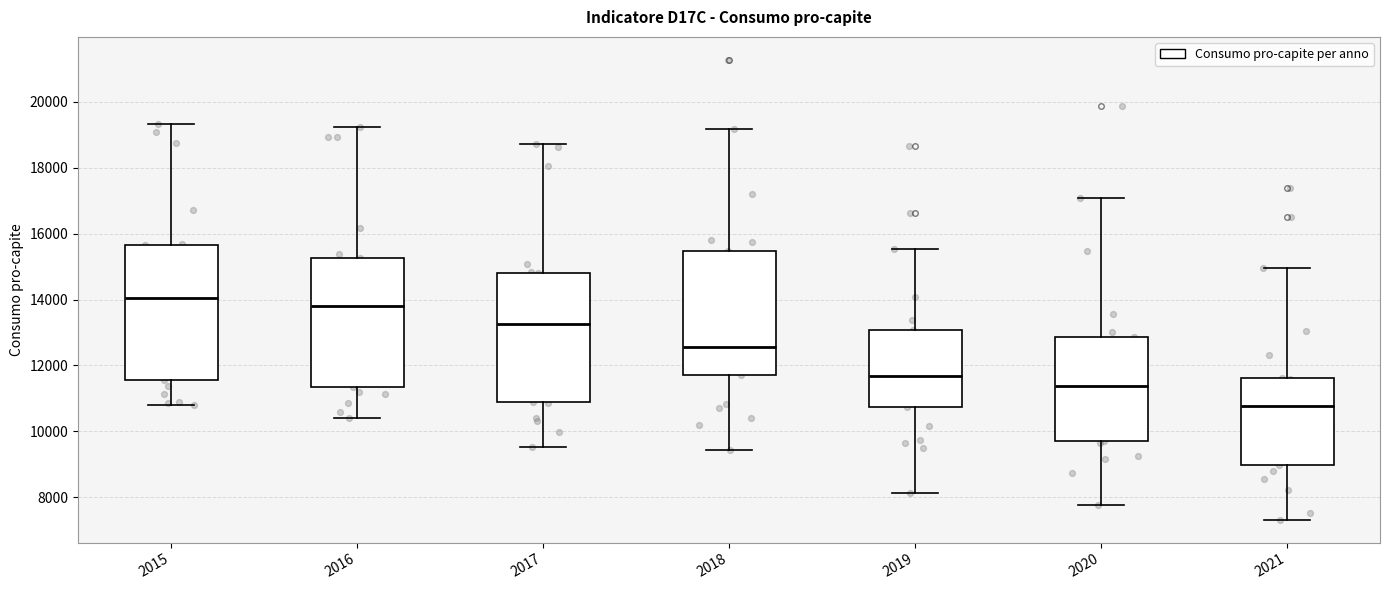

Where does the upper whisker of the box at x = 2016 end on the y-axis? The values are not printed on the chart, so give them approximately, as read against the axis.

19200